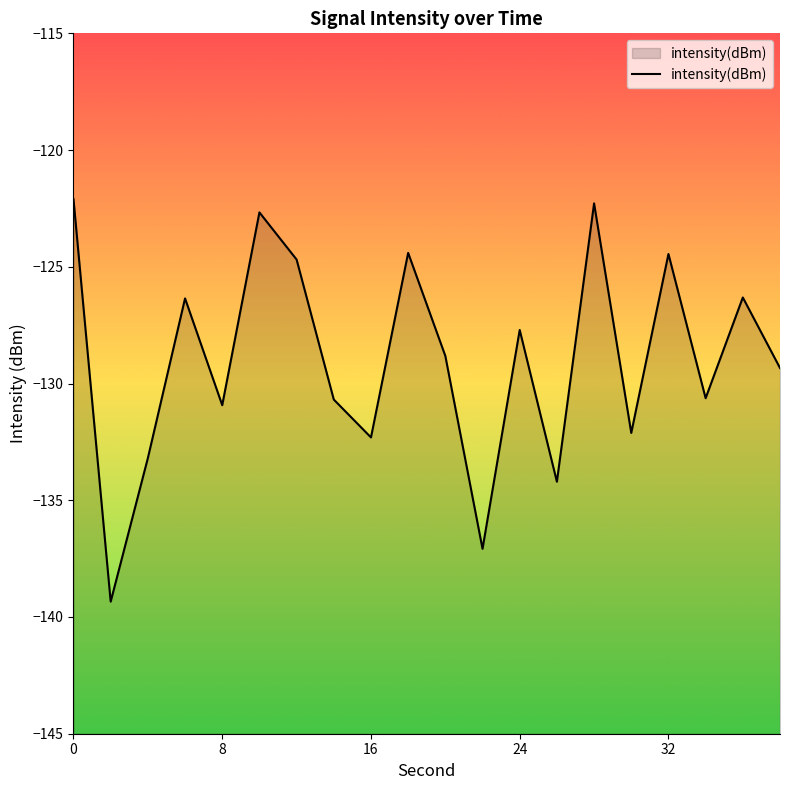

True or false: the data shows -132.3 at 16.

True